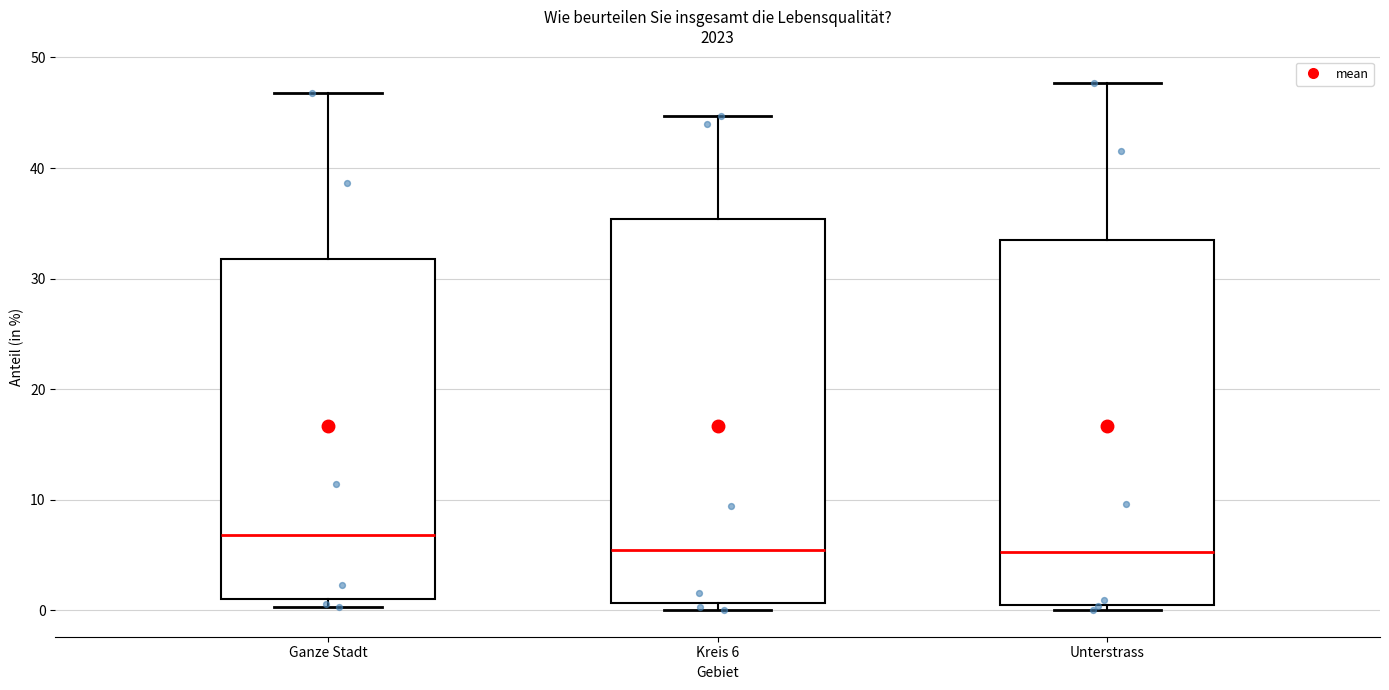

Where is the lower edge of the box for Unterstrass on the y-axis? The values are not printed on the chart, so give them approximately, as read against the axis.

1